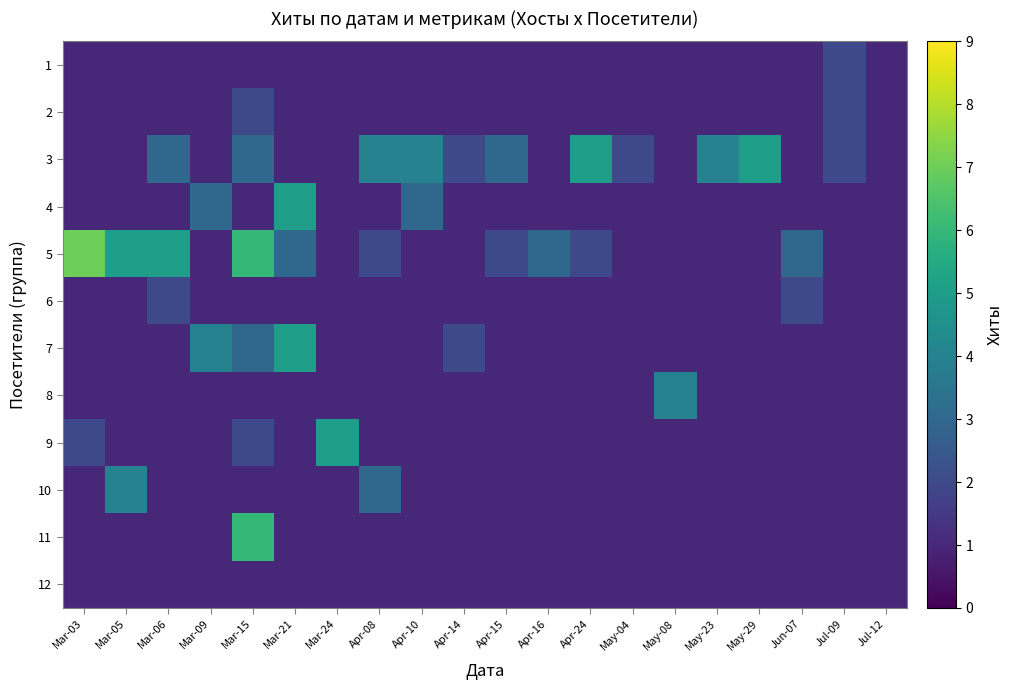

Rank the series by their maximum value, from lowest to highest.

12, 1, 2, 6, 8, 10, 3, 4, 7, 9, 11, 5